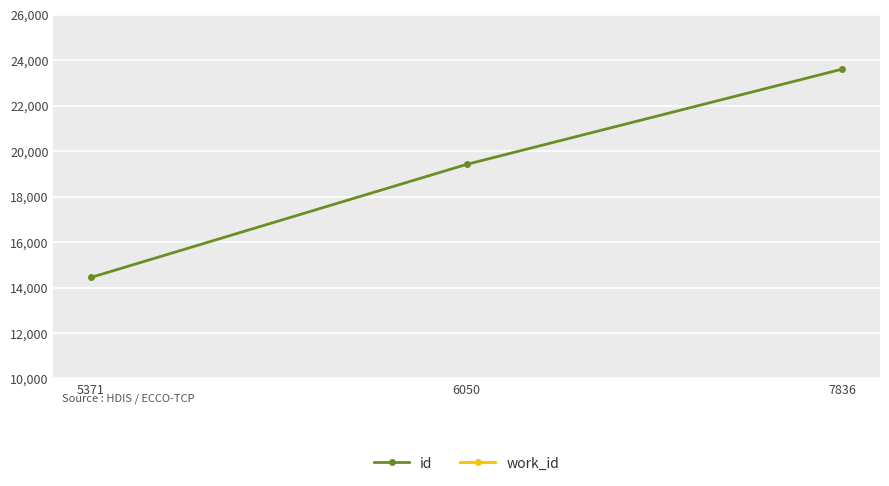

Rank the series at 6050 from highest to lowest value.

id, work_id